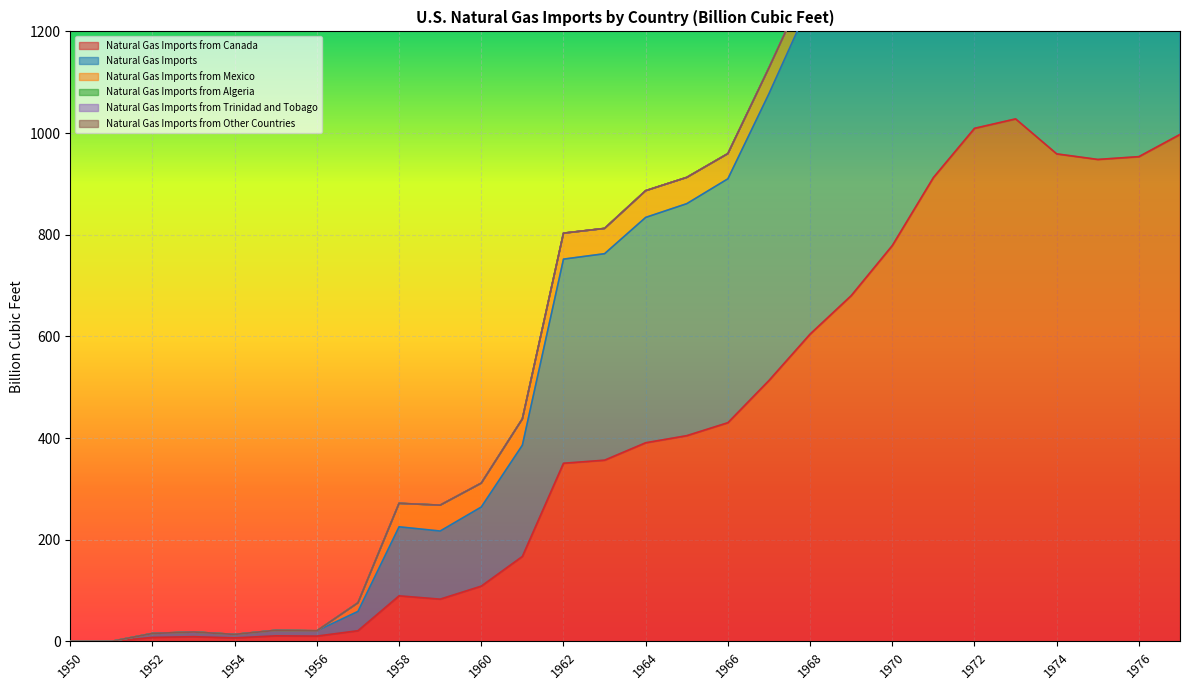

Count the number of data series in this chart.

6